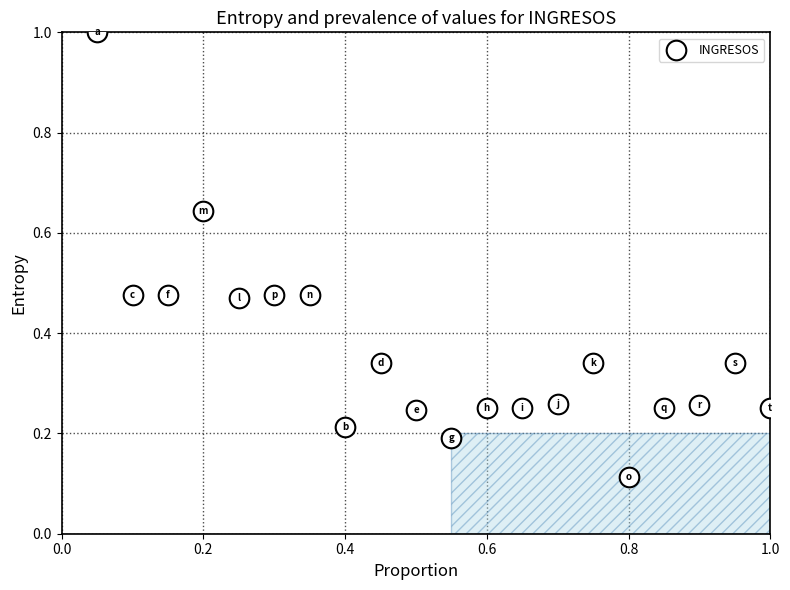

What is the range of Y values (max minus min)?

0.9